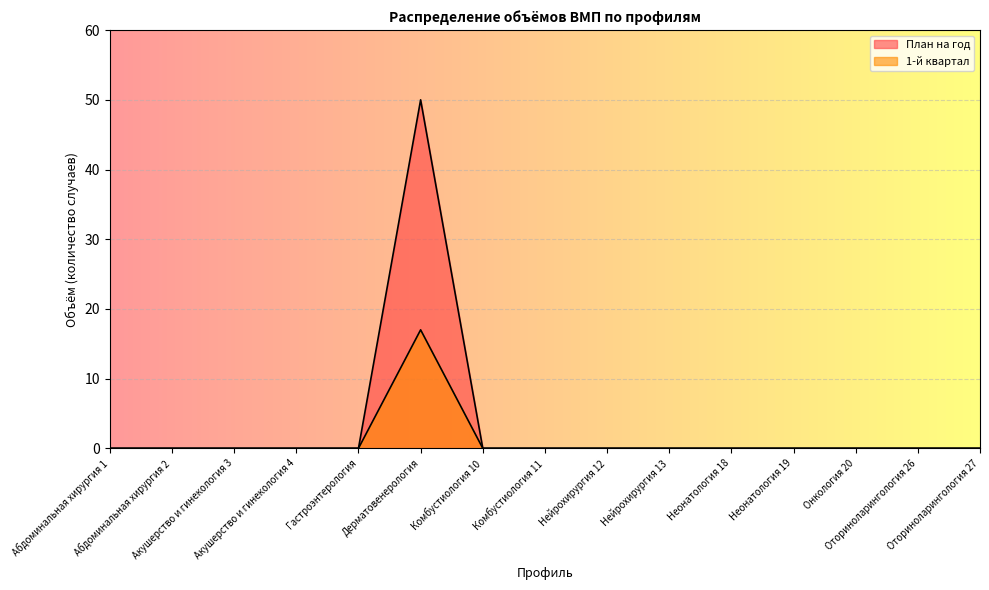

Is it true that 1-й квартал equals 6 at Онкология 20?

False